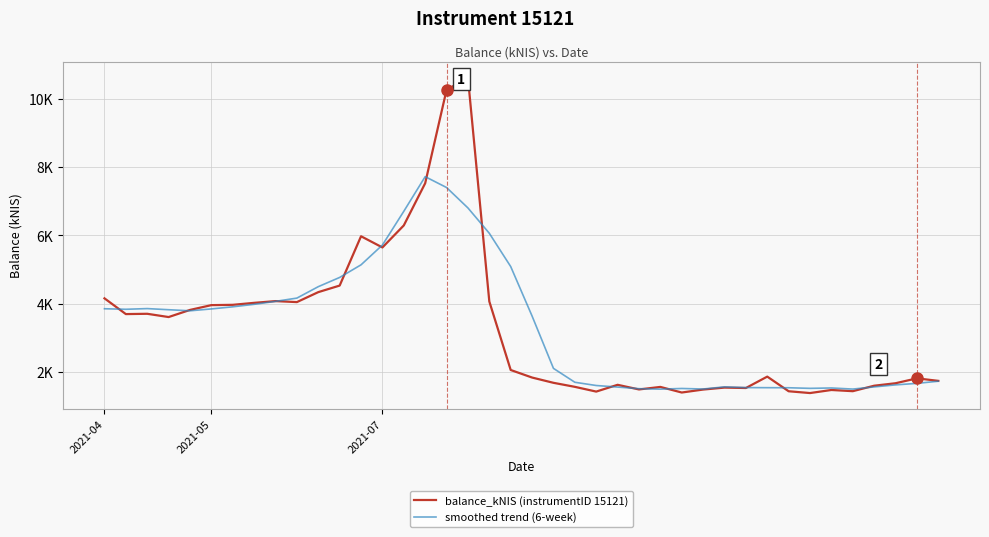

Is this an area chart (filled region under the line)?

No